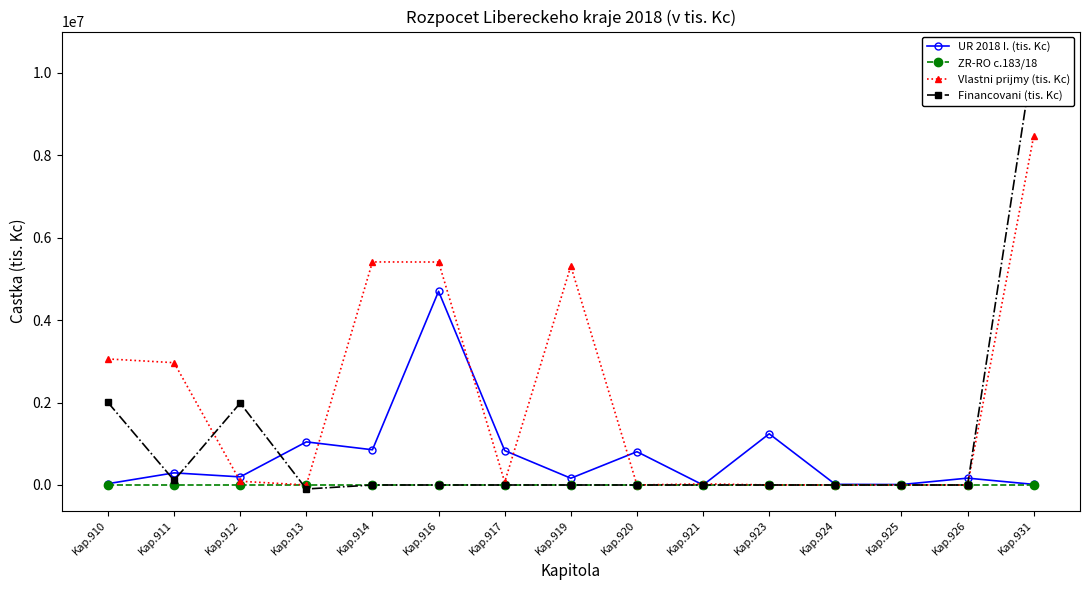

The value of UR 2018 I. (tis. Kc) at Kap.920 is 807605.4. True or false?

True